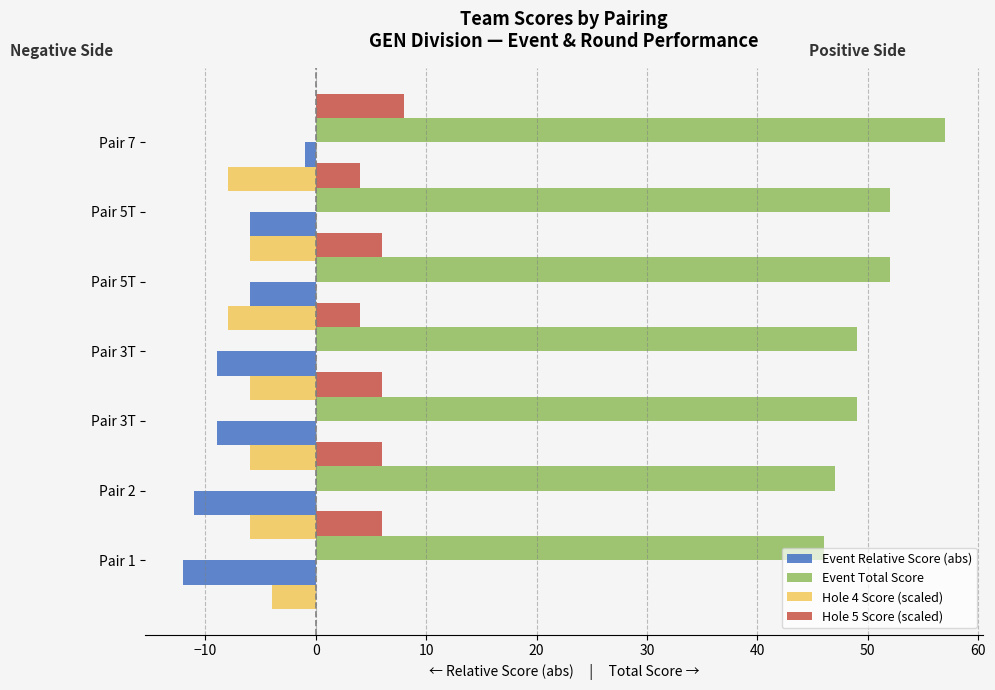

The value of Hole 5 Score (scaled) at Pair 5T is 6. True or false?

True